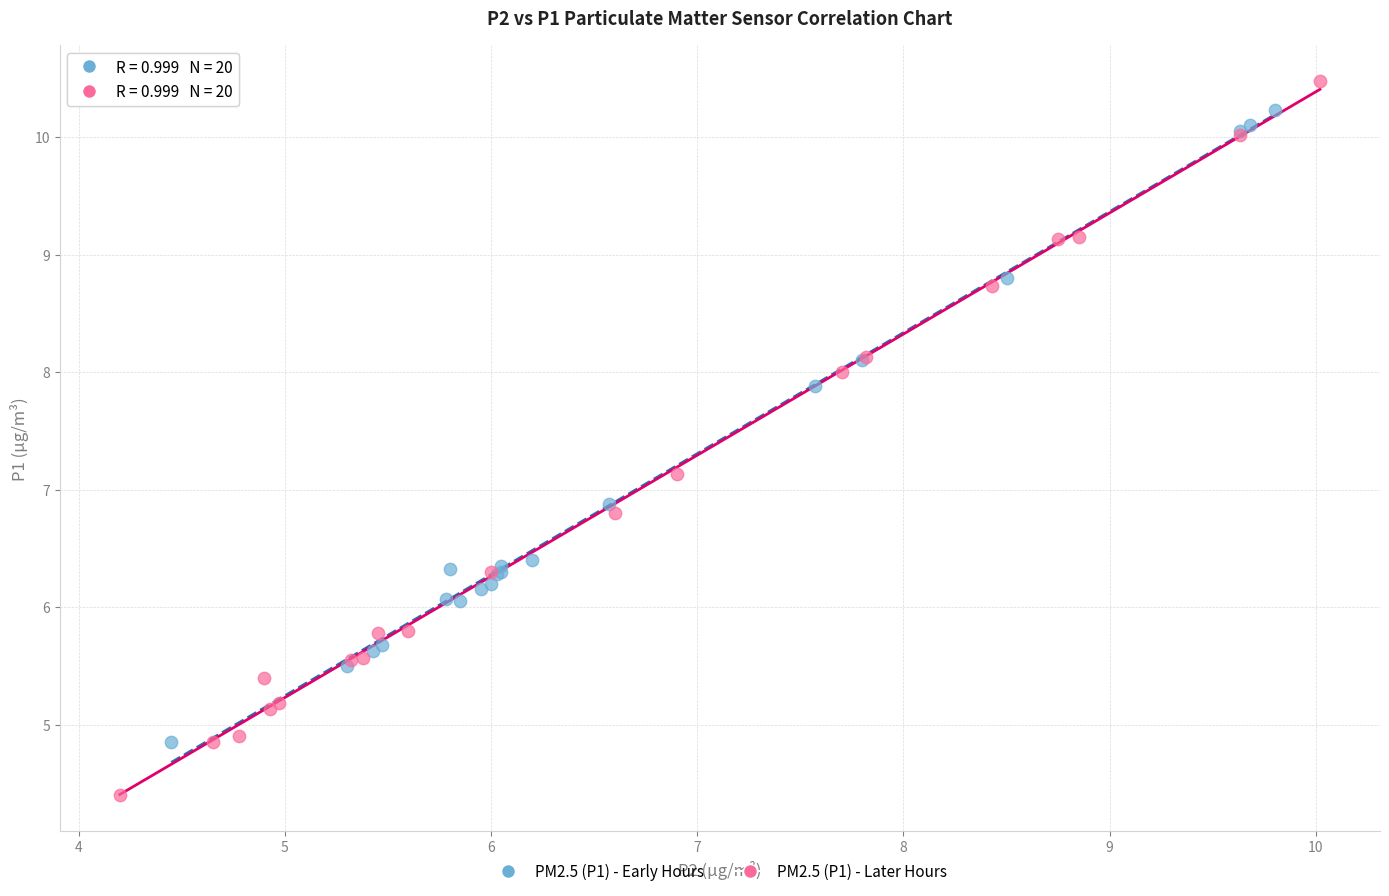

Which series contains the lowest Y value?

PM2.5 (P1) - Later Hours